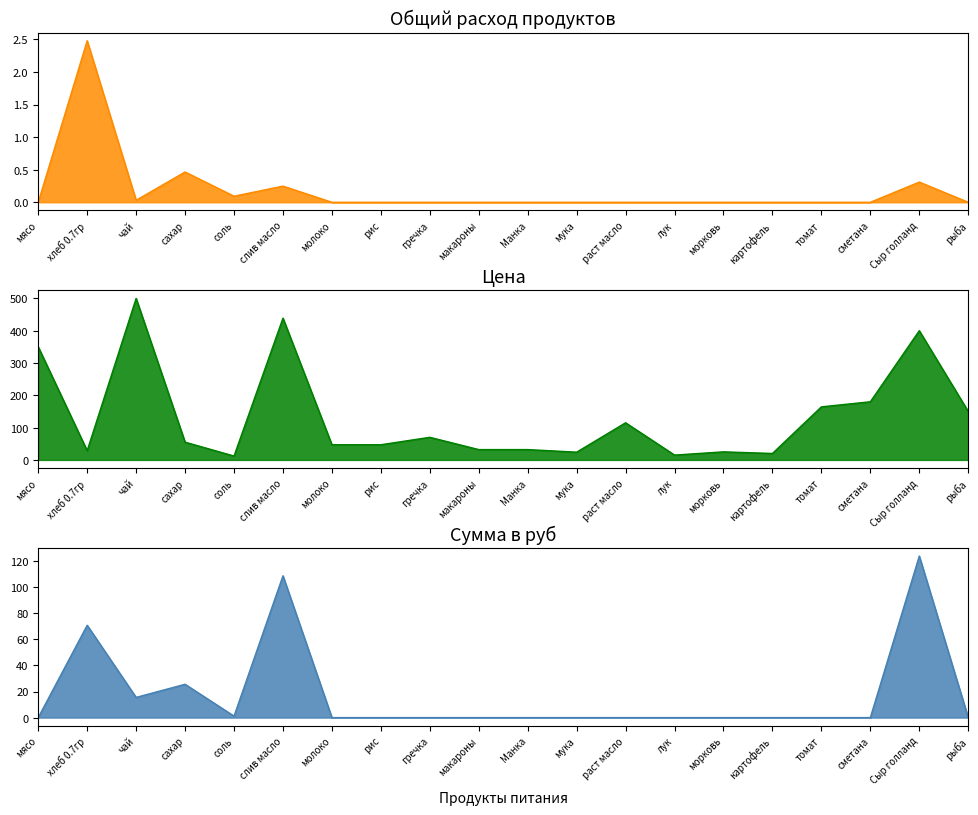

What is the sum of all Общий расход продуктов values?

3.6